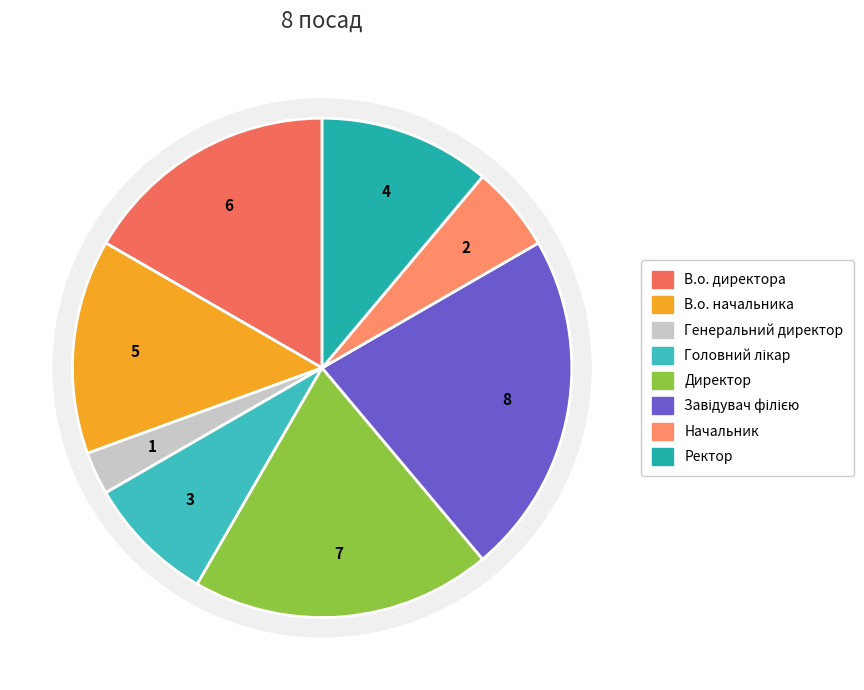

The Генеральний директор slice represents 10% of the pie. True or false?

False